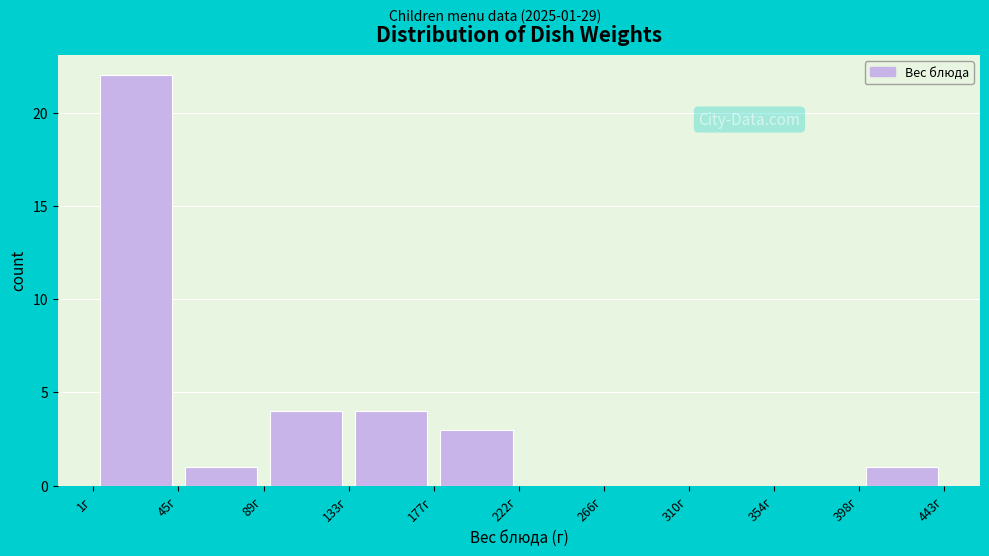

Over which range of the x-axis is the bar tallest?

0 to 45